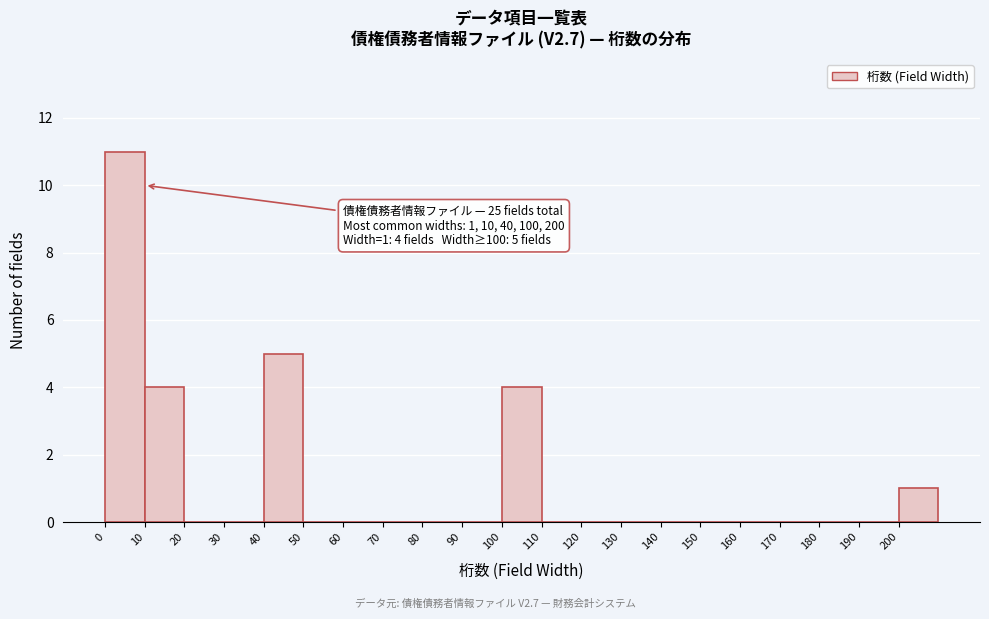

Over which range of the x-axis is the bar tallest?

0 to 10